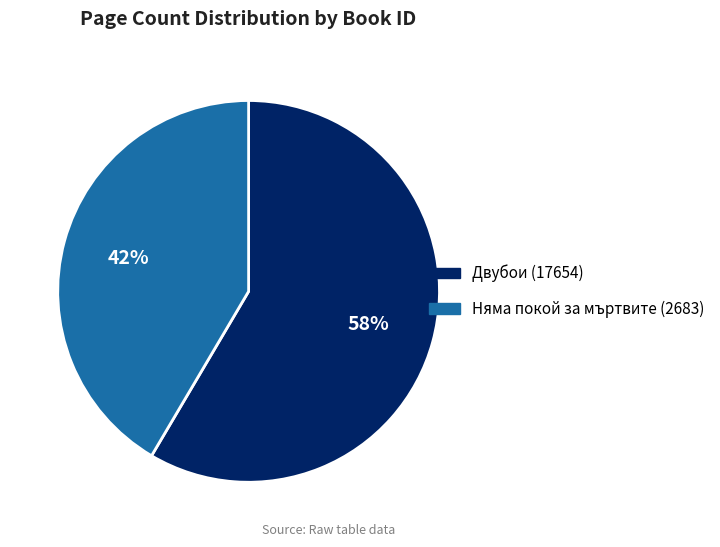

What is the majority slice?

Двубои (17654)